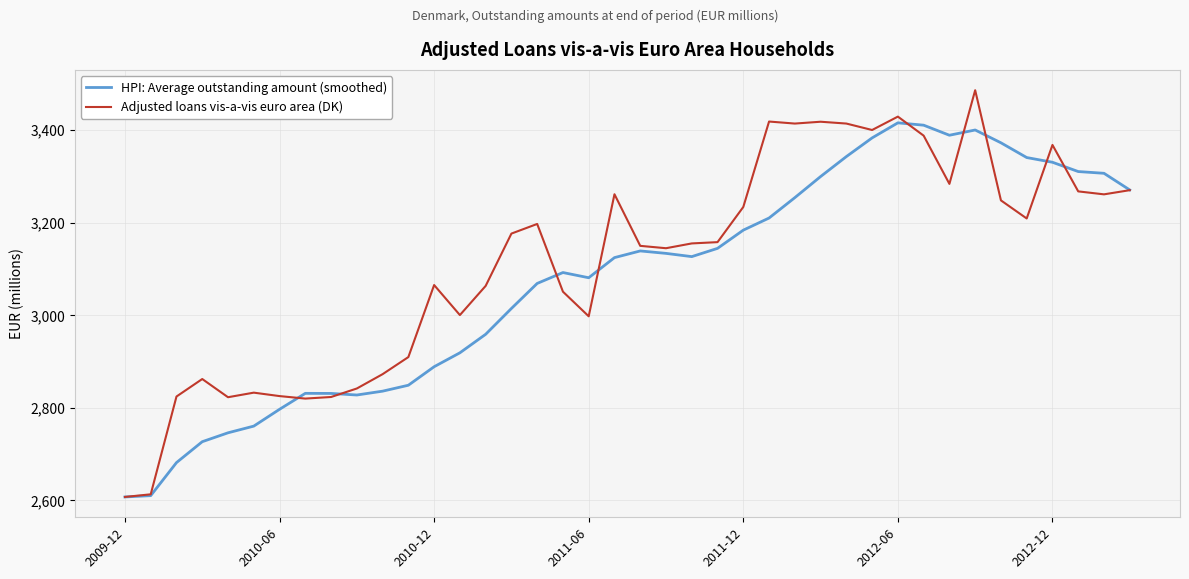

Rank the series by their maximum value, from lowest to highest.

HPI: Average outstanding amount (smoothed), Adjusted loans vis-a-vis euro area (DK)